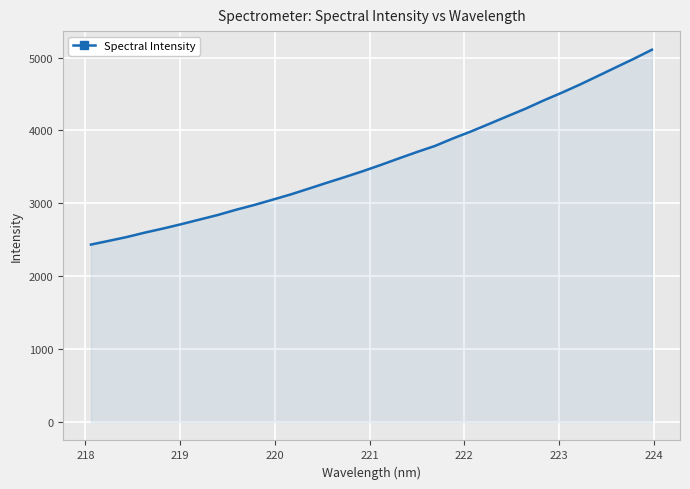

Reading right to left, extract all data points from this chart.

5108.0	4984.1	4865.6	4746.4	4628.2	4516.8	4410.7	4297.7	4194.5	4090.1	3987.0	3891.0	3787.2	3703.6	3615.7	3525.9	3439.7	3358.5	3279.7	3198.9	3119.4	3047.2	2976.0	2910.8	2839.4	2777.0	2714.2	2654.6	2599.0	2538.3	2485.2	2433.5